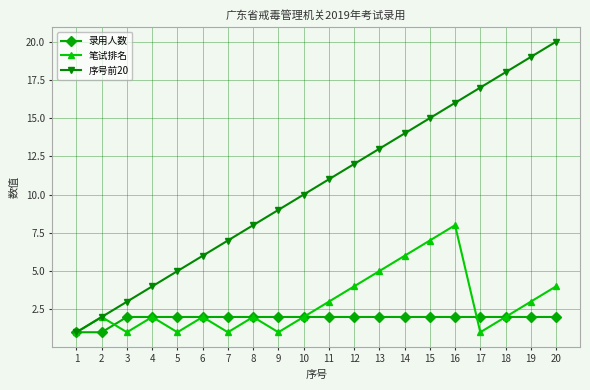

The value of 笔试排名 at 12 is 1. True or false?

False